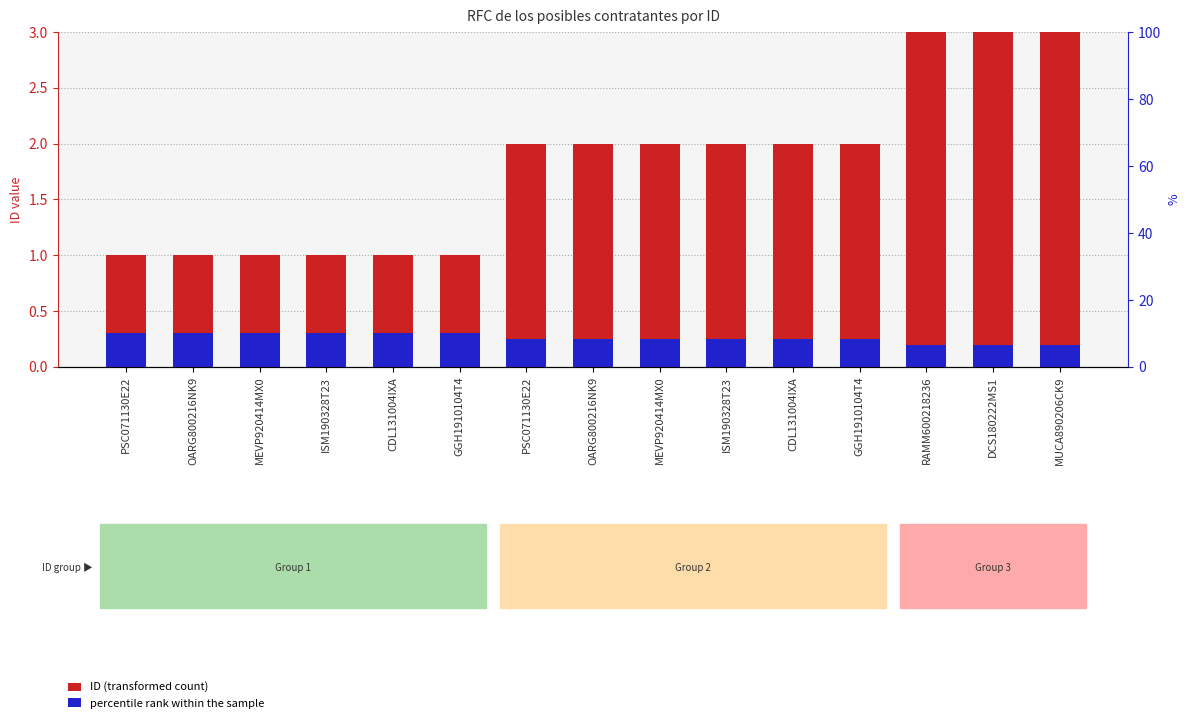

Between PSC071130E22 and ISM190328T23, which is larger?

PSC071130E22